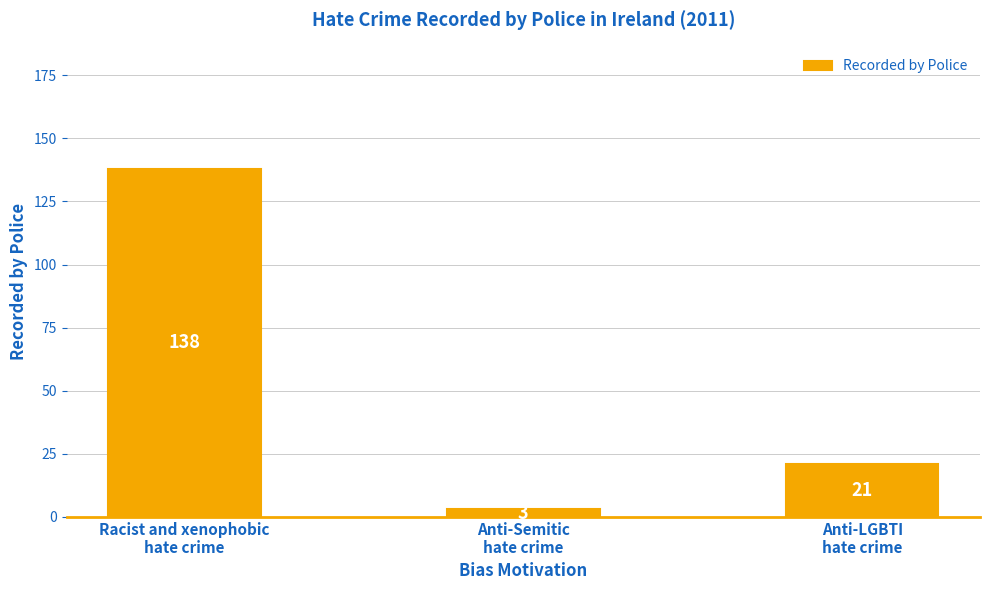

What is the ratio of the value at Anti-LGBTI
hate crime to the value at Racist and xenophobic
hate crime?

0.2